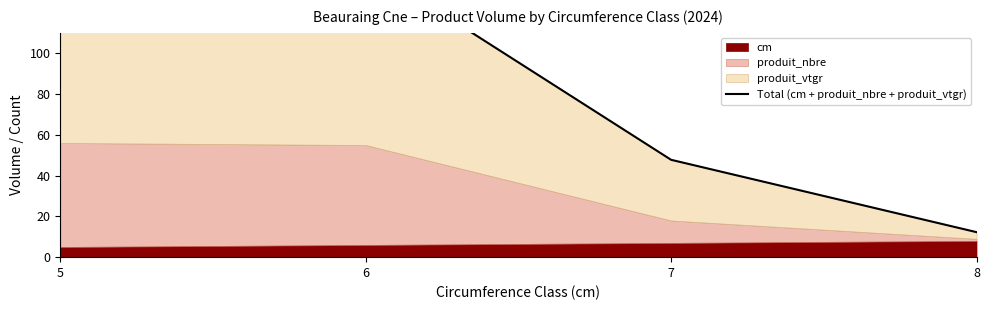

What is the ratio of the value at 5 to the value at 7?

2.4